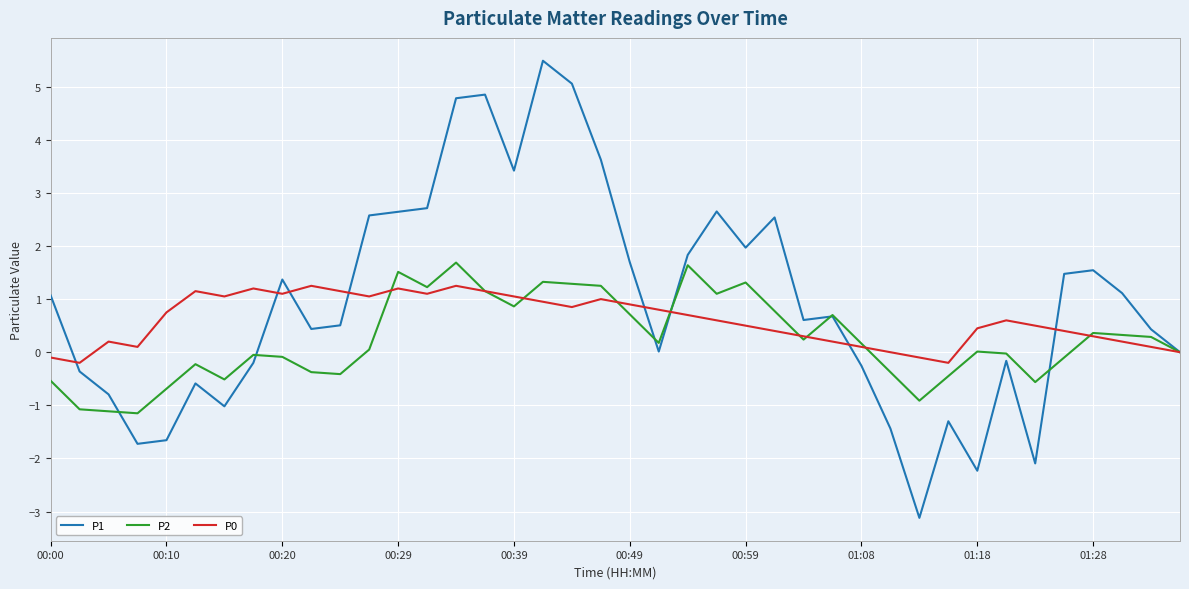

What is the lowest value of the P2 series?

-1.1